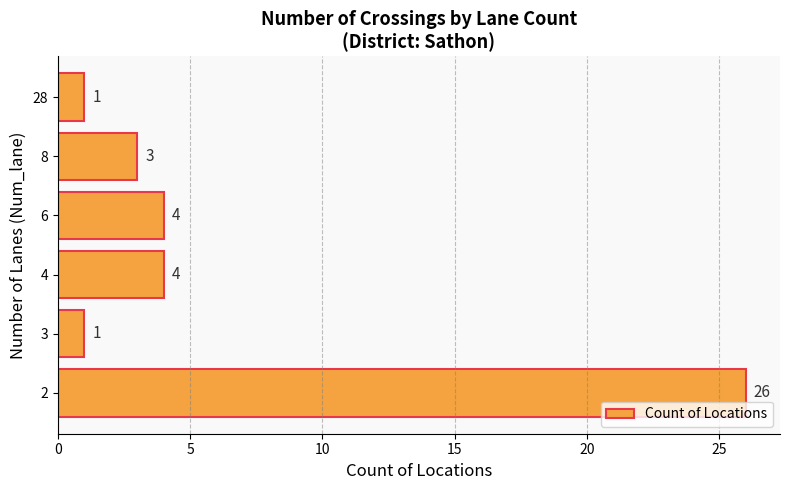

How many data points does each series have?

6